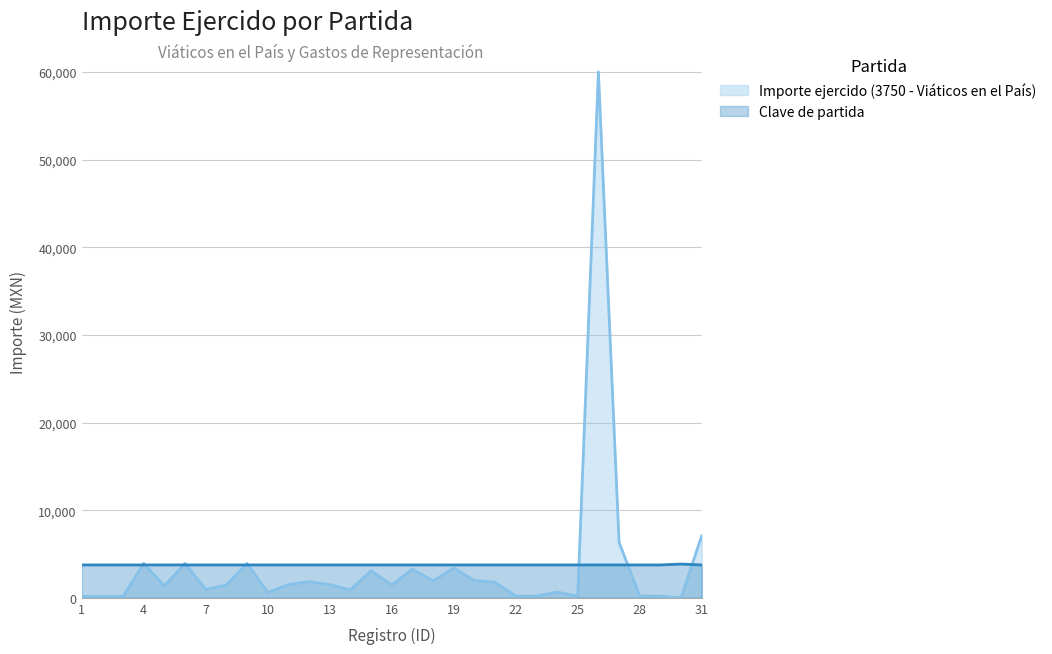

How many series are shown in this chart?

2